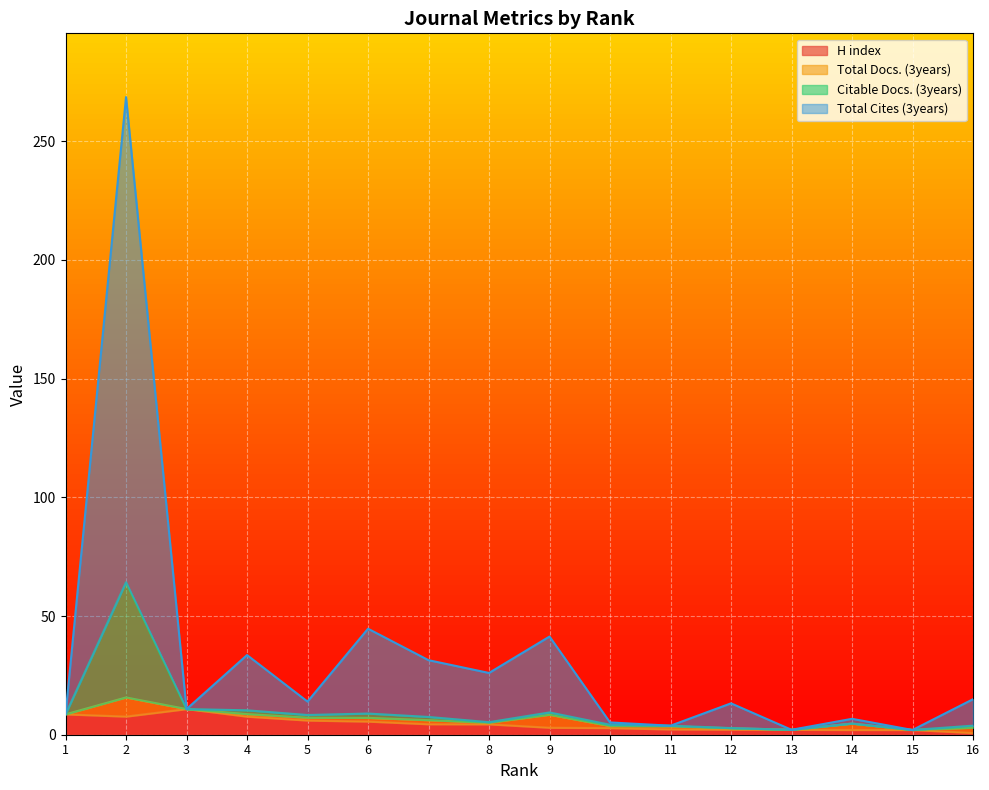

How many interior local peaks does the Citable Docs. (3years) series have?

4